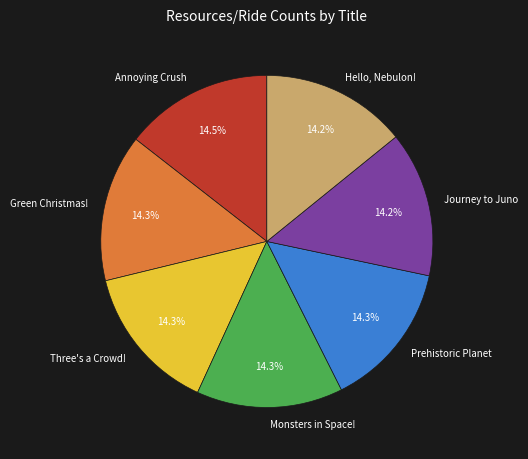

Does Three's a Crowd! represent more than half of the total?

No